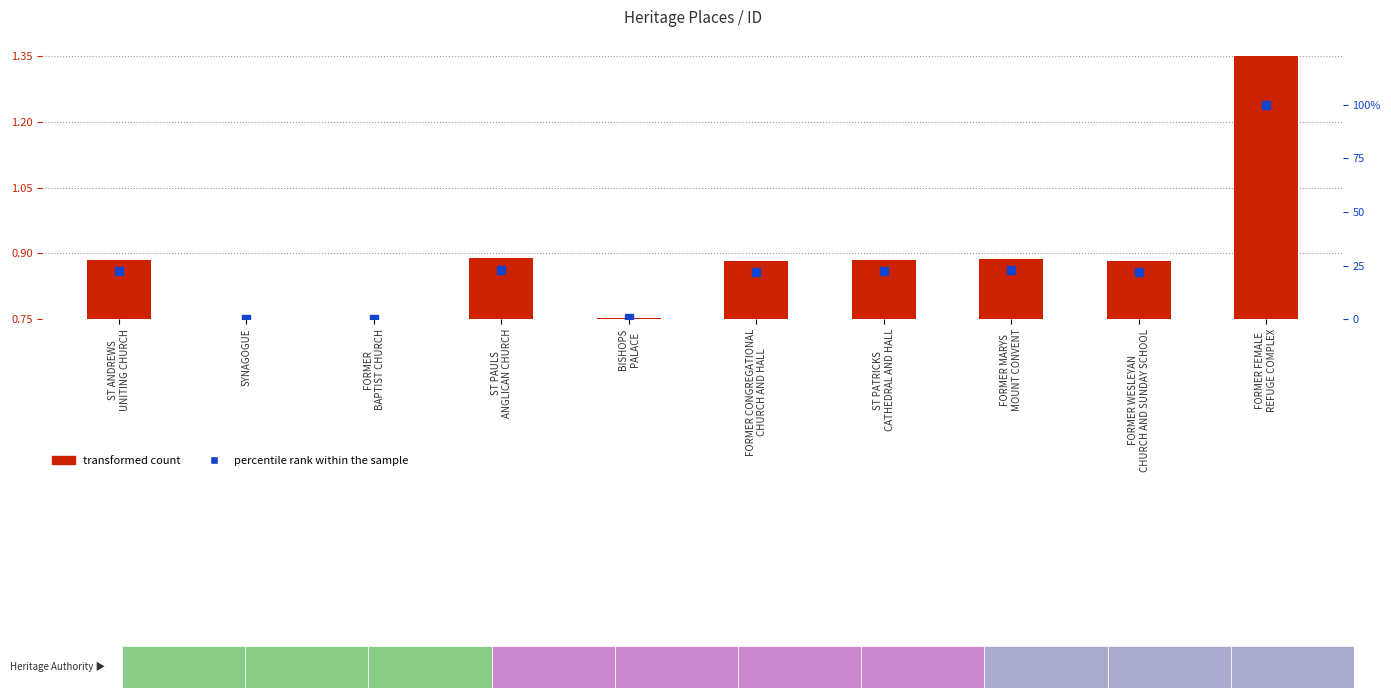

At how many categories does at least one series exceed 53?

1